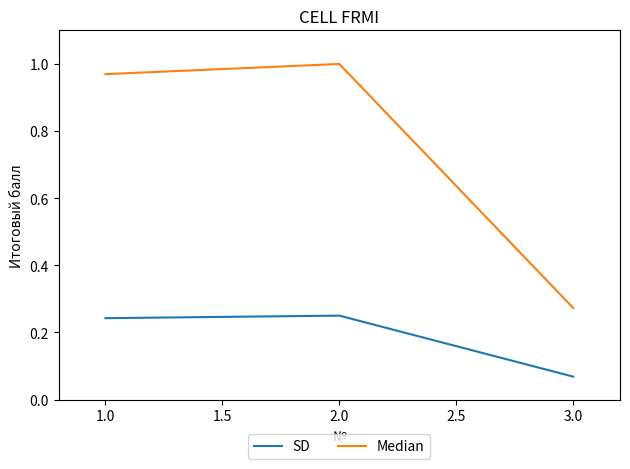

What is the difference between the maximum and minimum values in the Median series?

0.7